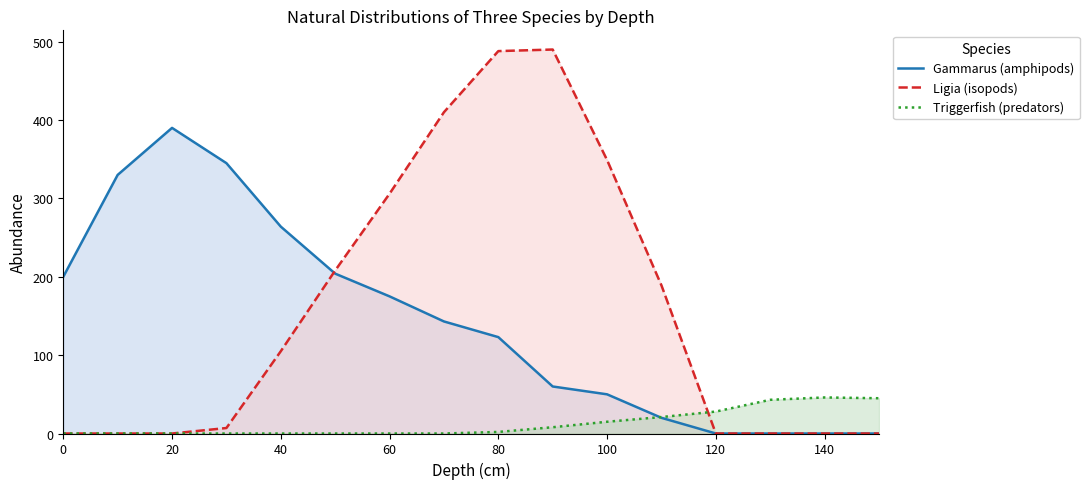

Reading right to left, list all the values displayed in this chart.

Gammarus (amphipods): 0	0	0	0	20	50	60	123	143	175	204	264	345	390	330	200
Ligia (isopods): 0	0	0	0	189	349	490	488	410	306	208	105	7	0	0	0
Triggerfish (predators): 45	46	43	28	21	15	8	2	0	0	0	0	0	0	0	0